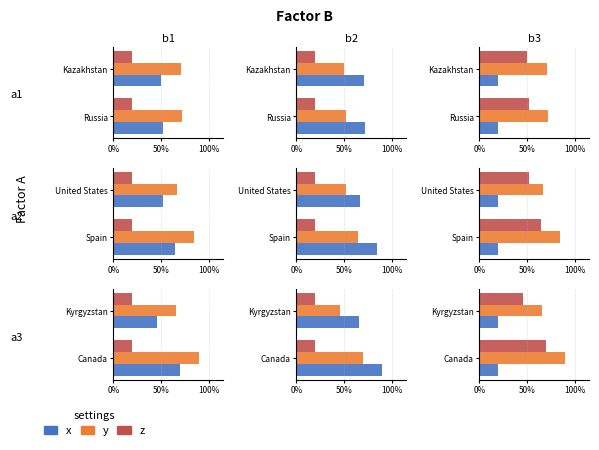

True or false: y has a value of 99.3 at Kyrgyzstan.

False